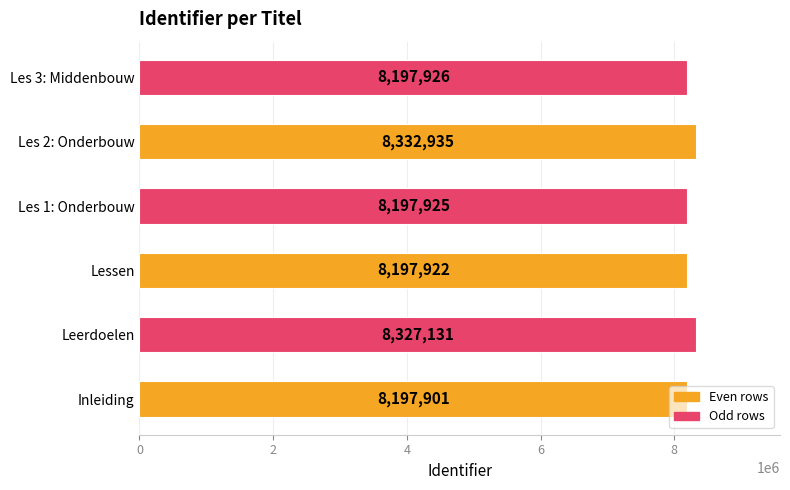

At which category does the chart reach its peak across all series?

Les 2: Onderbouw